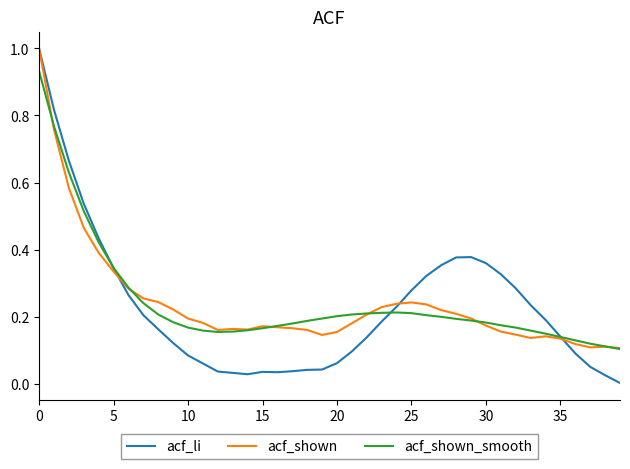

What is the maximum value for acf_shown?

1.0